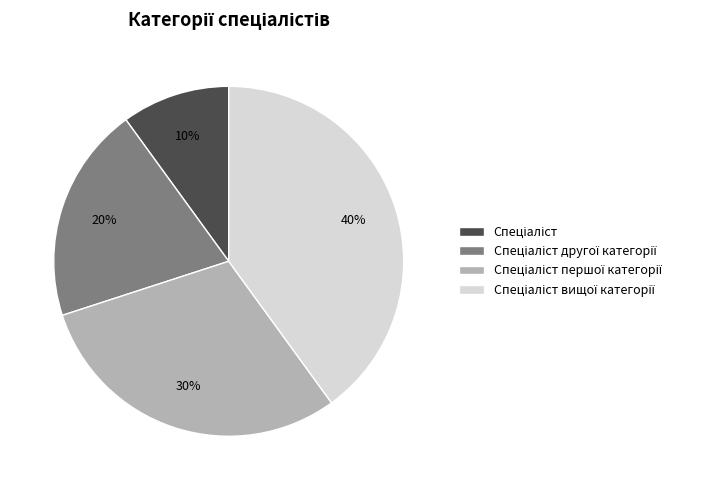

Is there any slice that represents more than half of the pie?

No